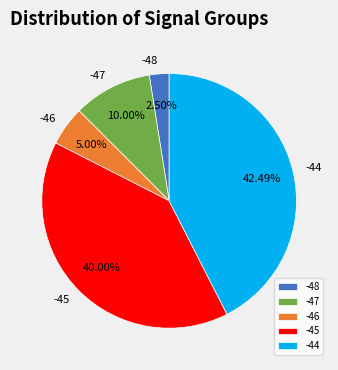

Between -44 and -46, which is larger?

-44